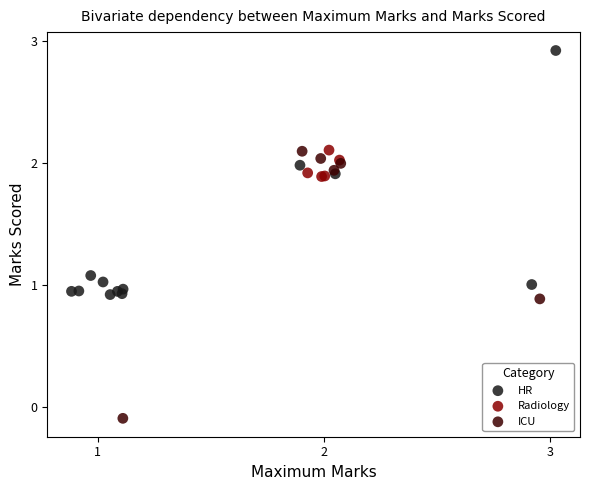

Which series reaches the minimum Y coordinate?

ICU